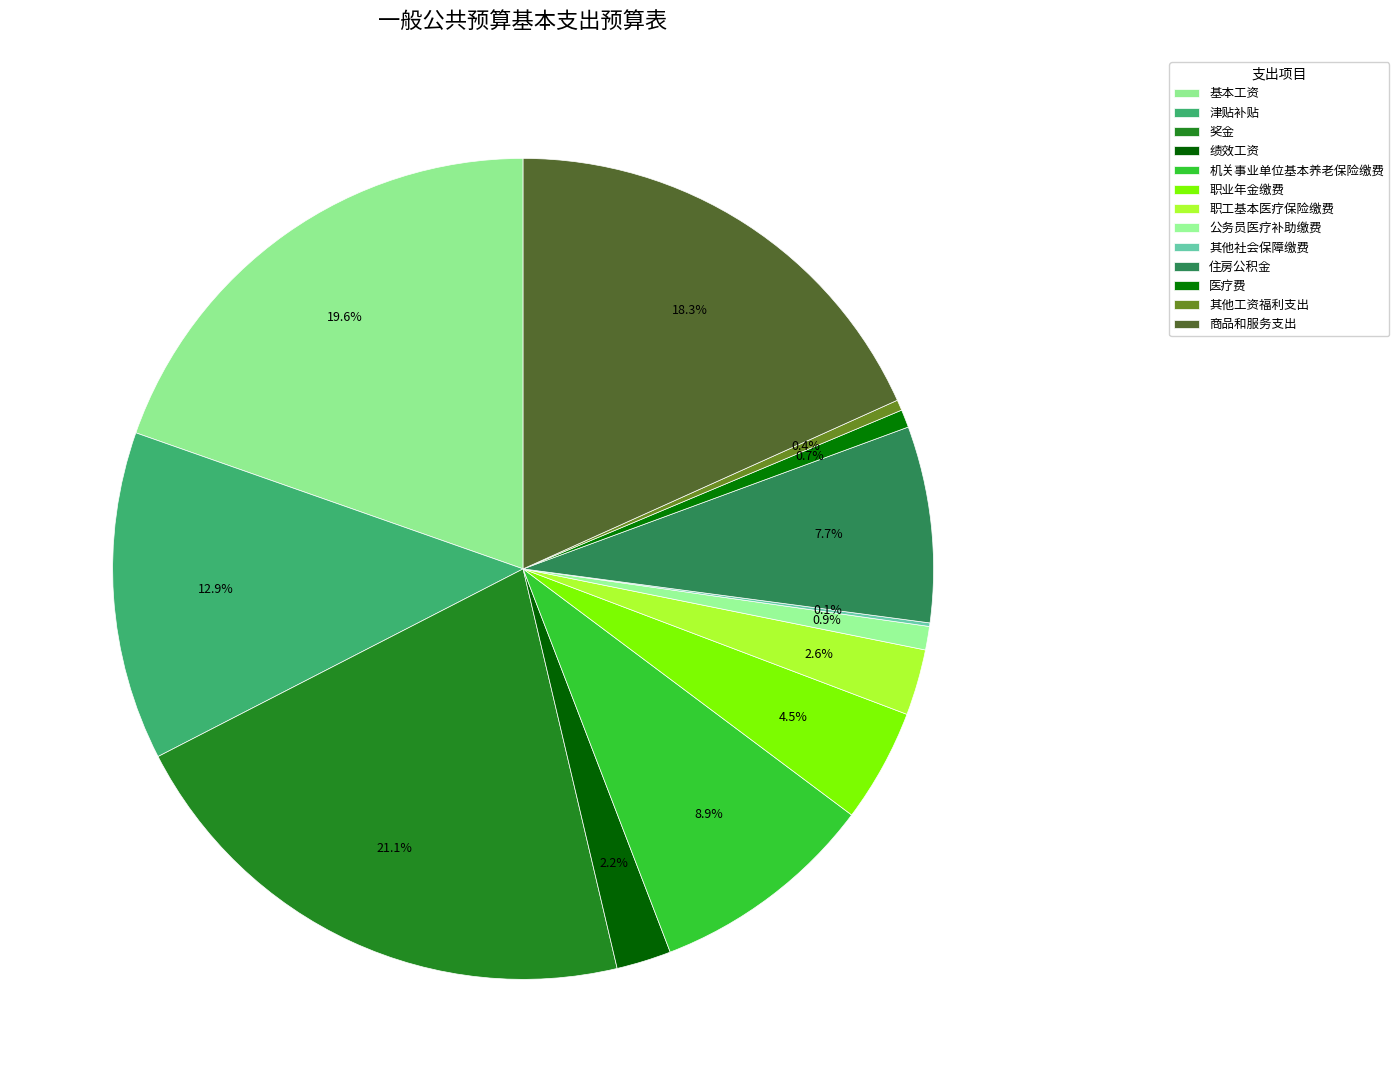

Which slice is the smallest?

其他社会保障缴费